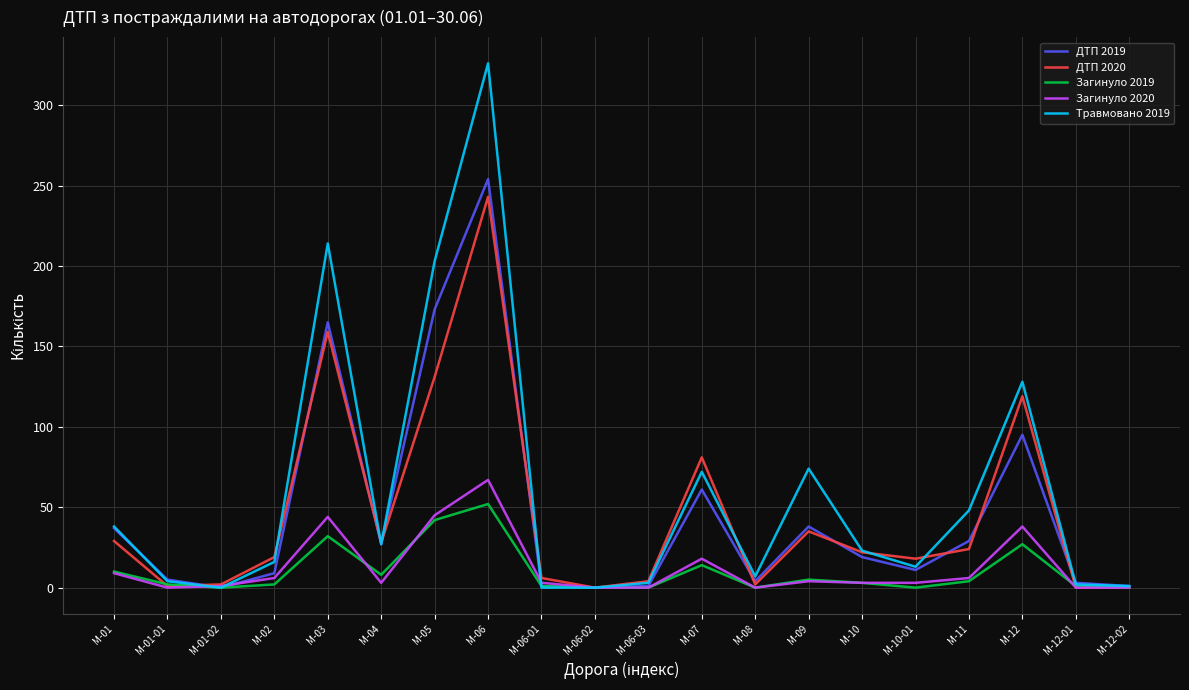

Is the value of Загинуло 2020 at M-12-01 greater than the value of Загинуло 2019 at M-07?

No